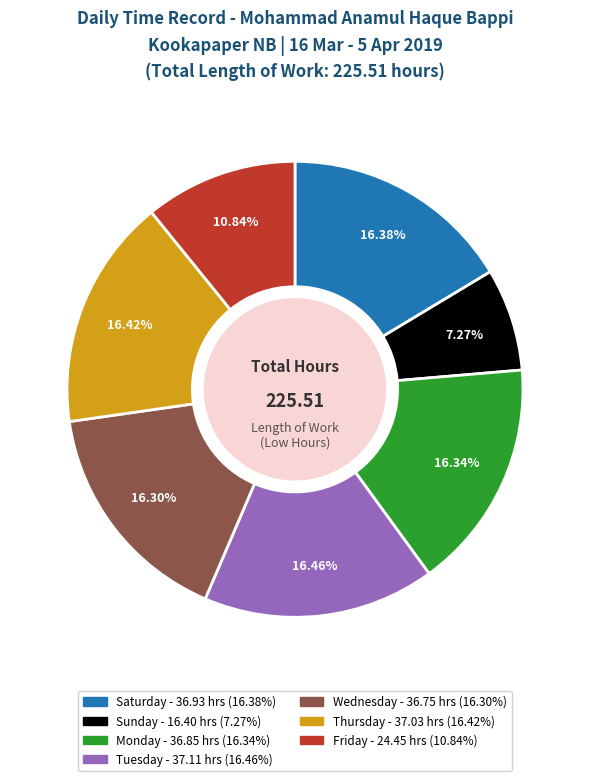

Is there a majority slice in this chart?

No